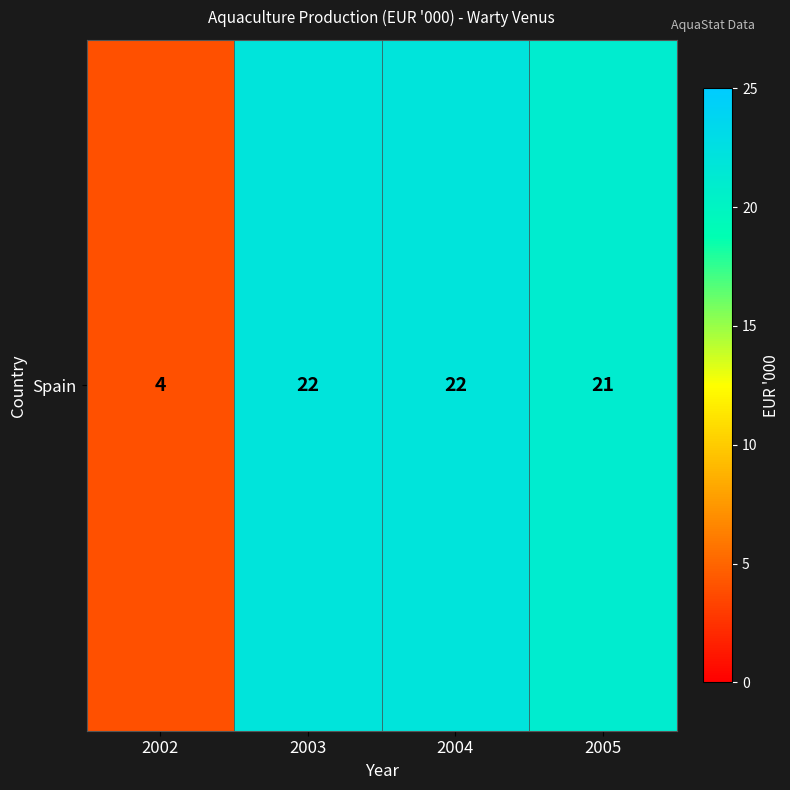

The value at 2004 is 22. True or false?

True